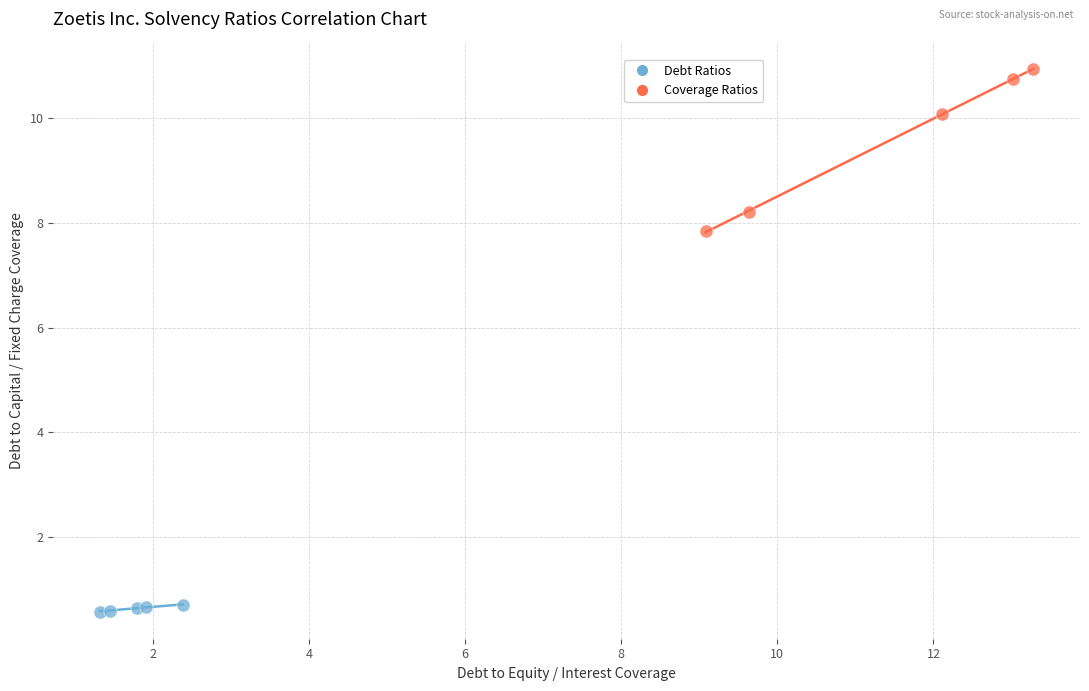

What are all the series names shown in the legend?

Debt Ratios, Coverage Ratios